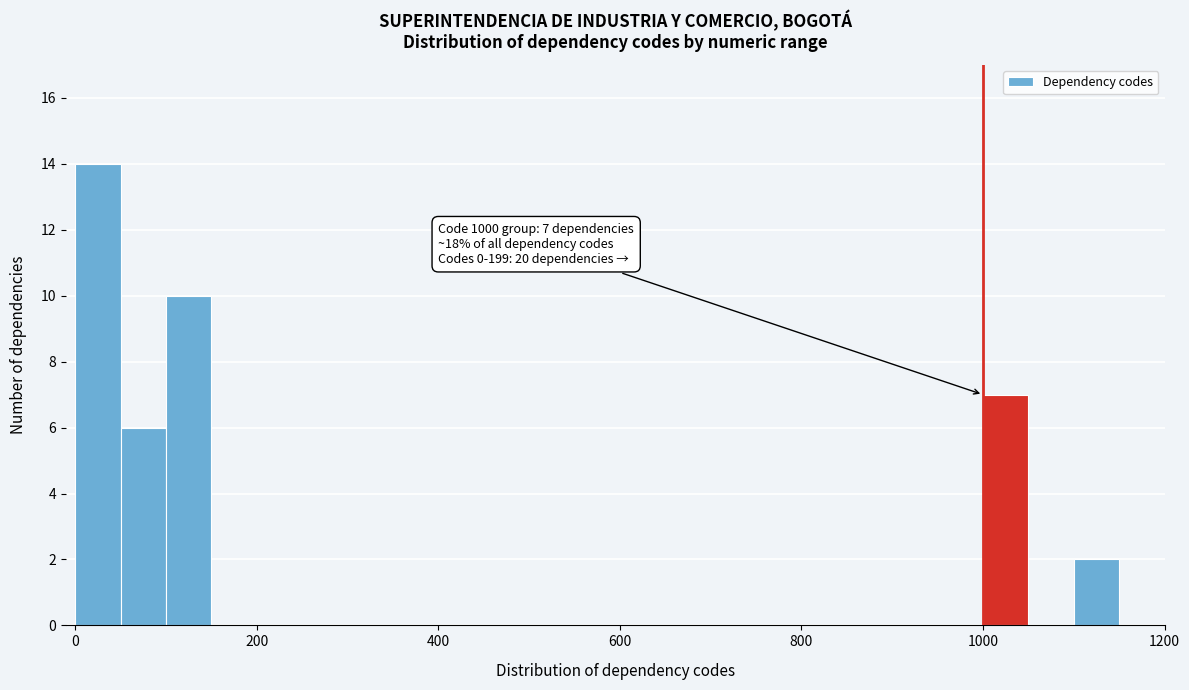

Around what value on the x-axis is the tallest bar? Give the approximate position of its centre, as read against the axis.

20